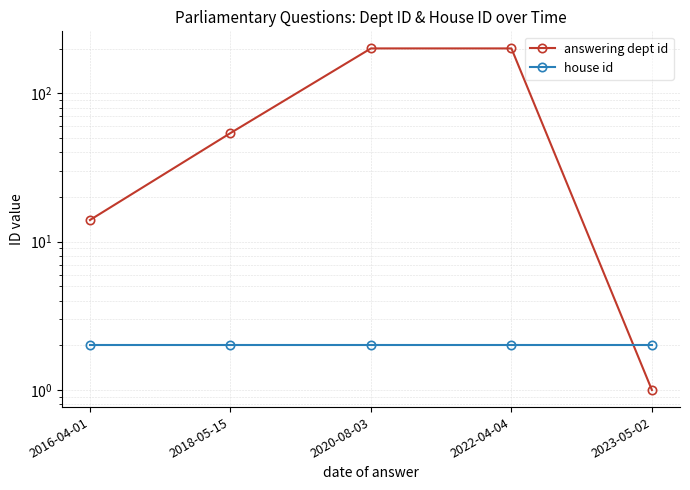

Which label corresponds to the smallest value in the chart?

2023-05-02